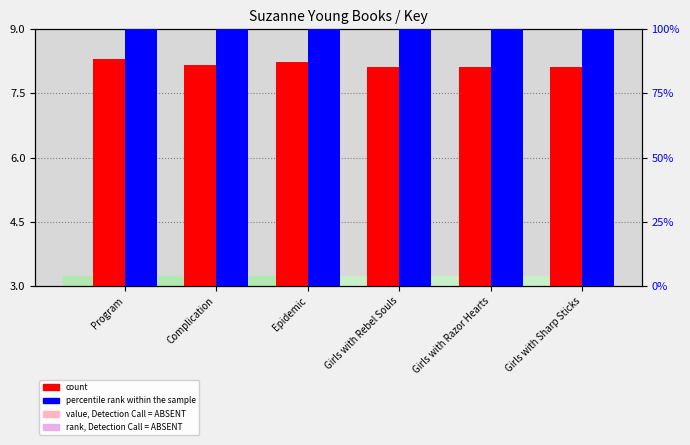

Is it true that percentile rank within the sample equals 38.6 at Complication?

False